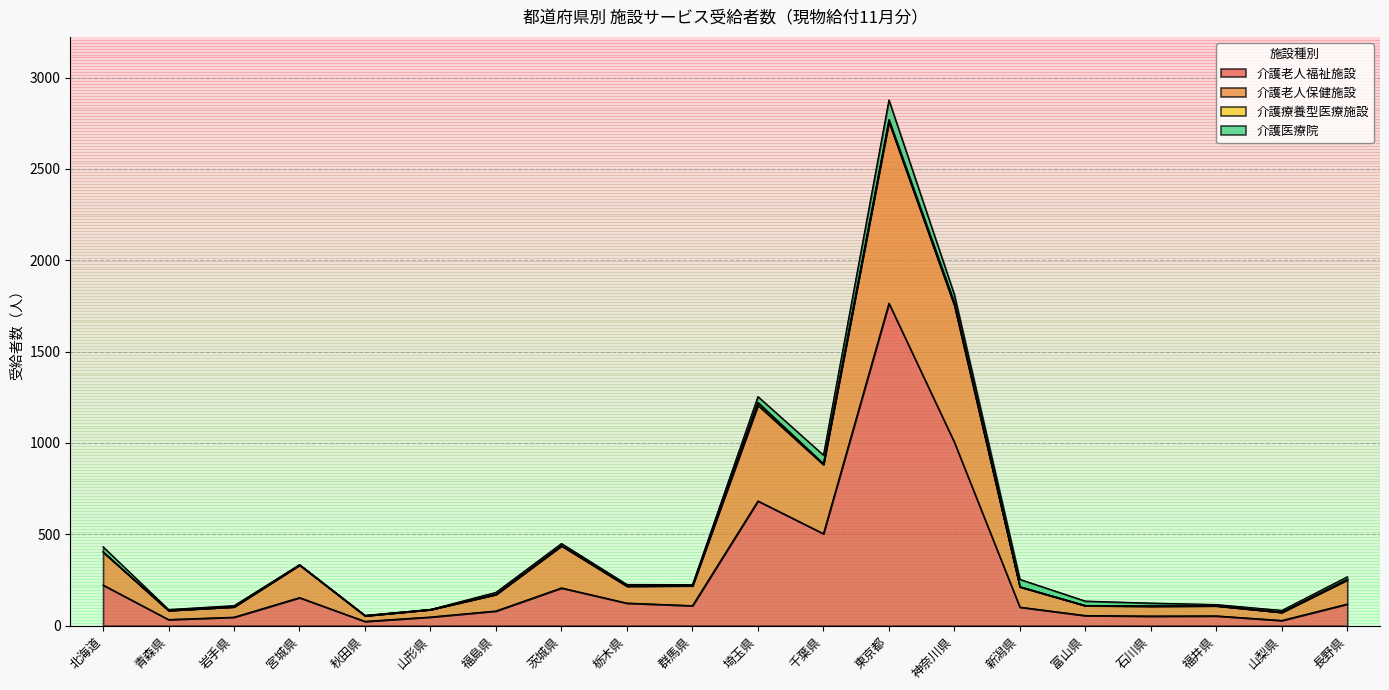

At which category is the sum across all series the highest?

東京都